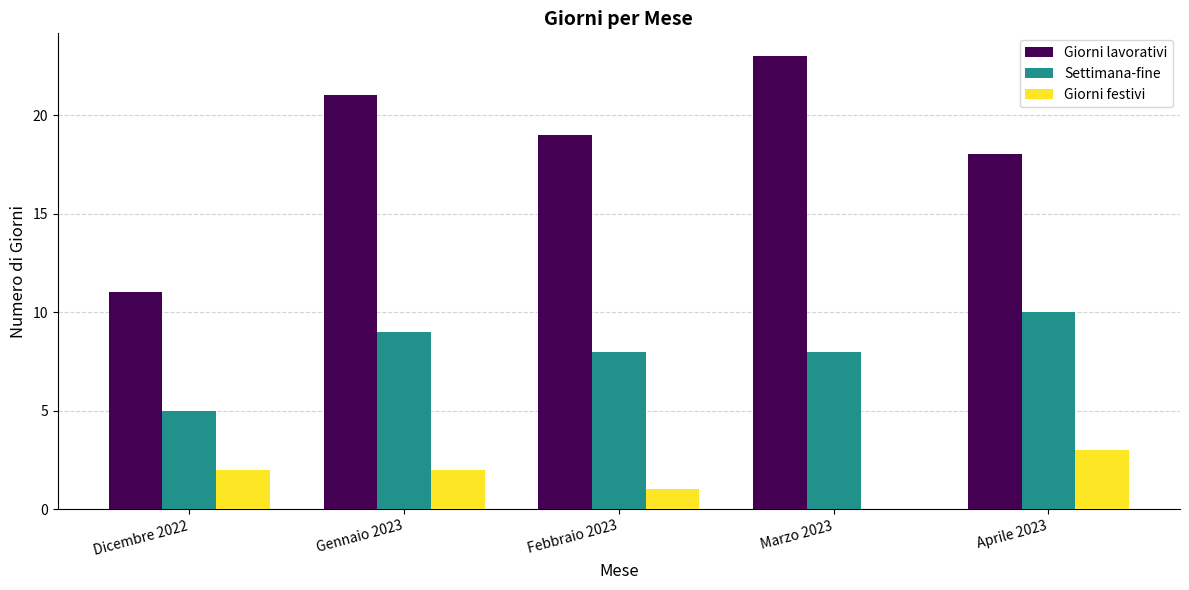

Reading left to right, extract all data points from this chart.

Giorni lavorativi: 11	21	19	23	18
Settimana-fine: 5	9	8	8	10
Giorni festivi: 2	2	1	0	3